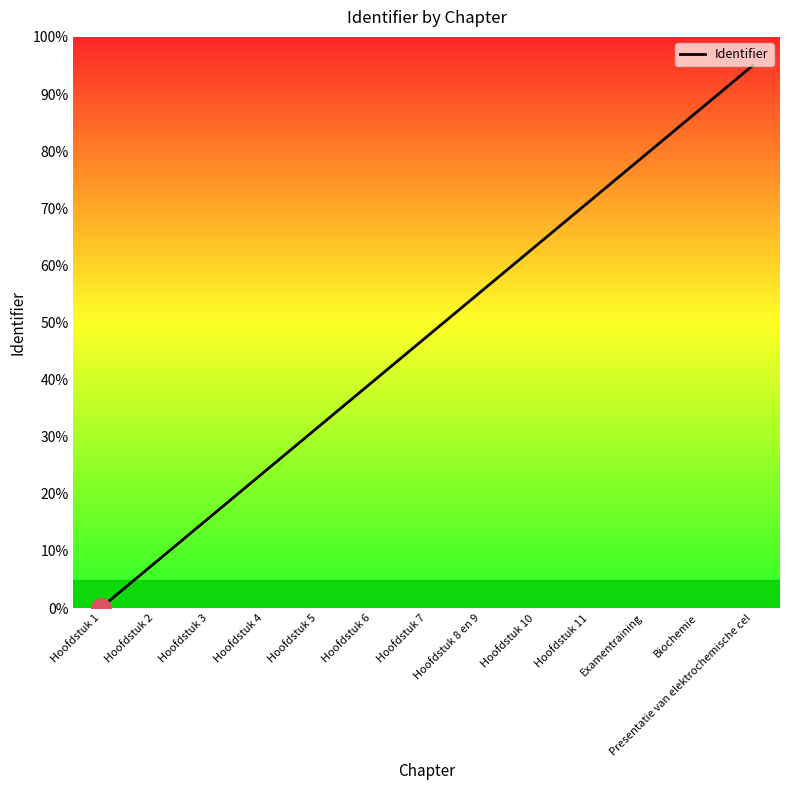

True or false: there are more than 0 points higher than both neighbors.

False